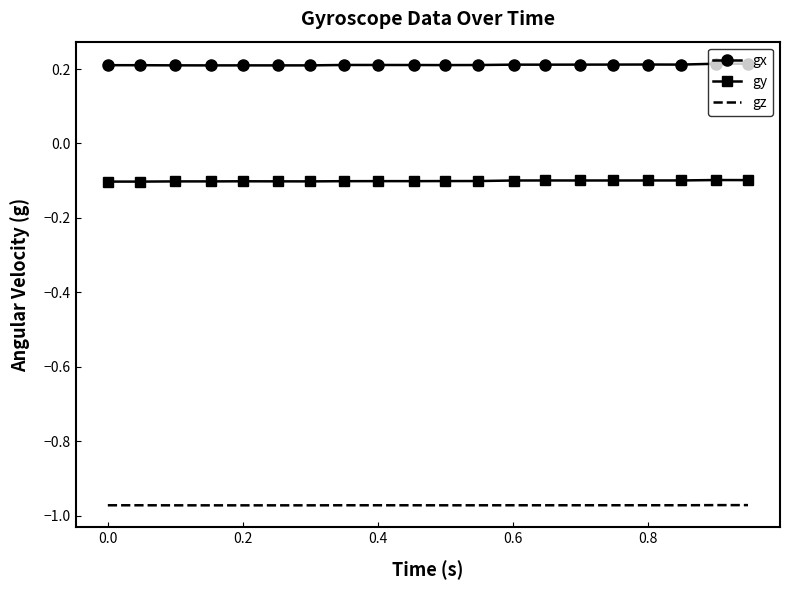

True or false: gz and gy cross at least once.

False